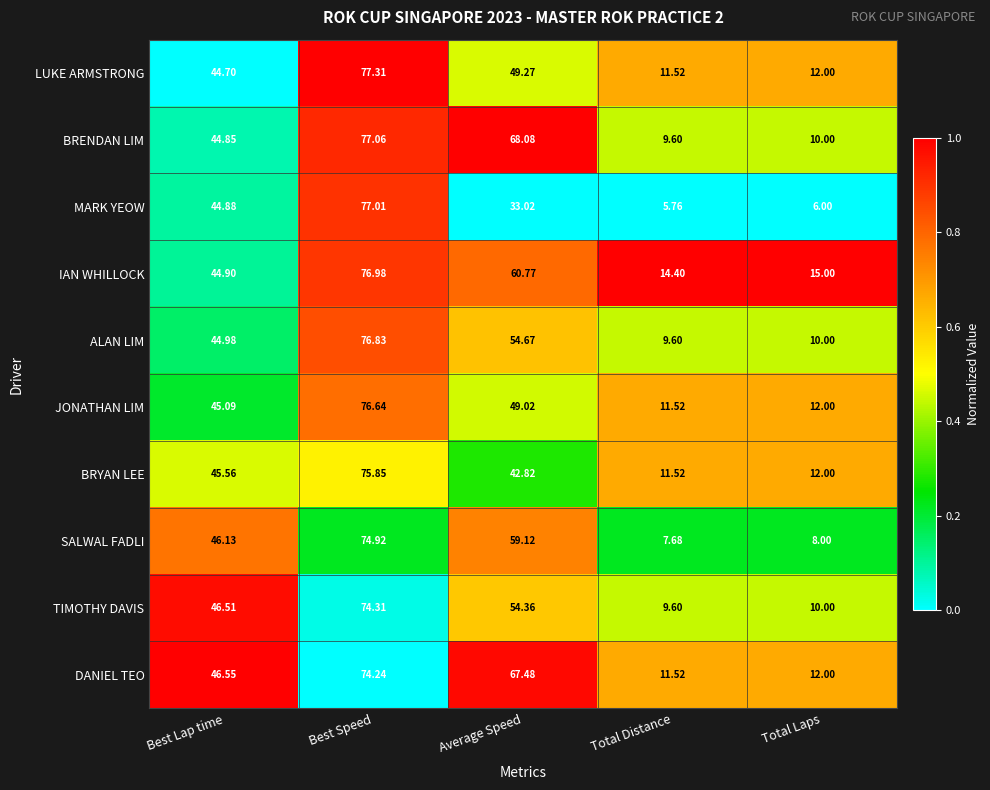

Which series has the largest range (max minus min)?

MARK YEOW